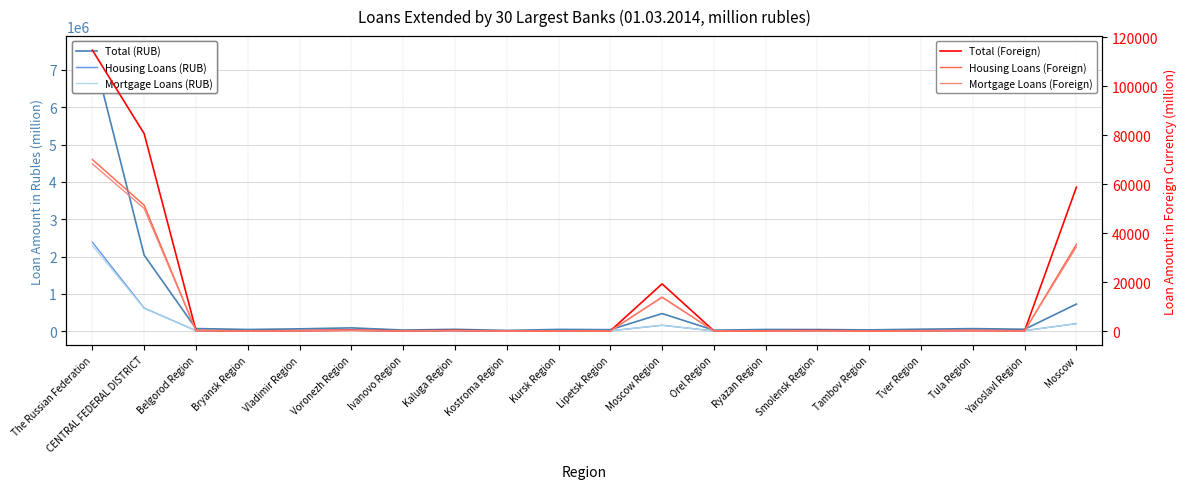

Where is Housing Loans (Foreign) nearest to the value 35043?

Moscow